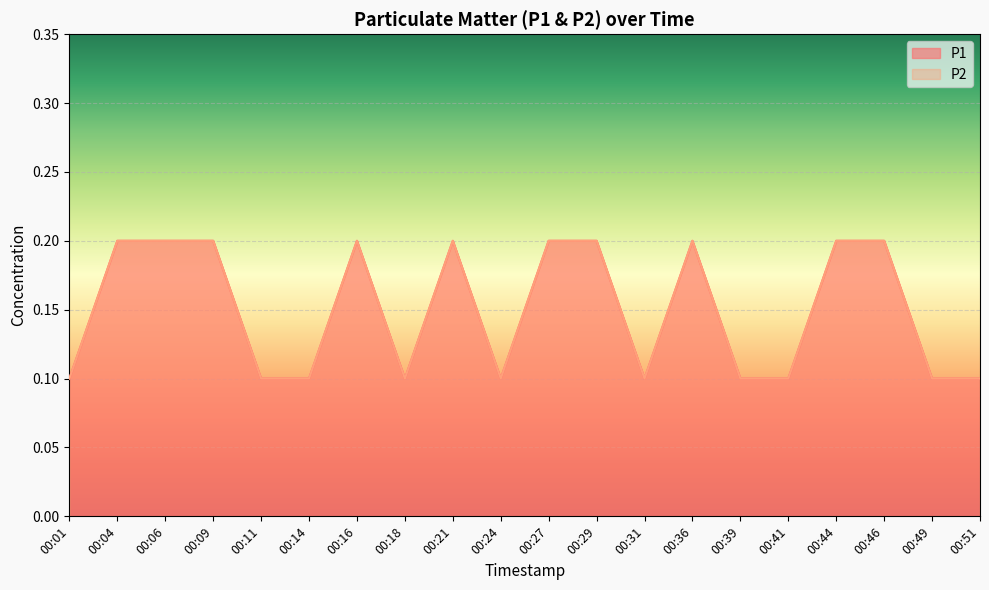

True or false: P1 has more than 0 points higher than both neighbors.

True